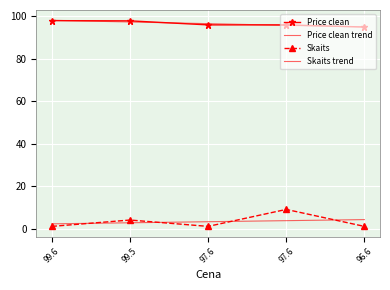

What are all the series names shown in the legend?

Price clean, Price clean trend, Skaits, Skaits trend